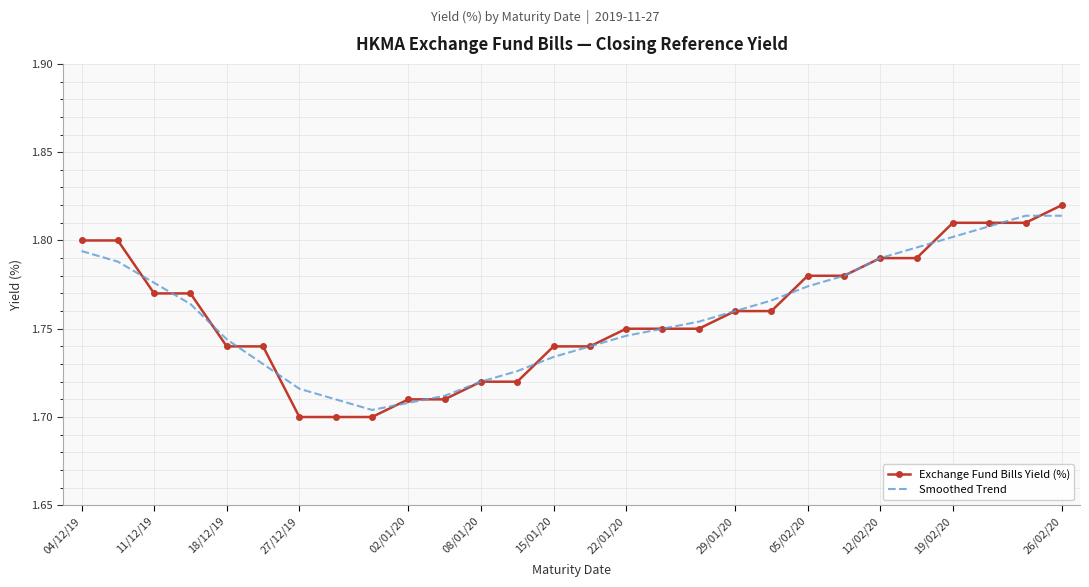

Which series has the largest range (max minus min)?

Exchange Fund Bills Yield (%)